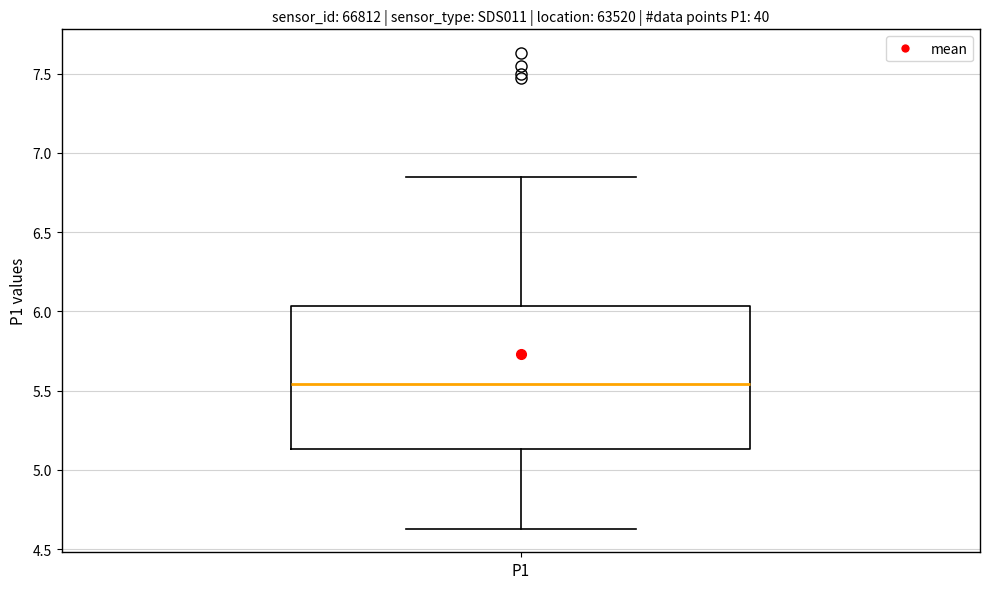

Where does the upper whisker of the box for P1 end on the y-axis? The values are not printed on the chart, so give them approximately, as read against the axis.

6.85